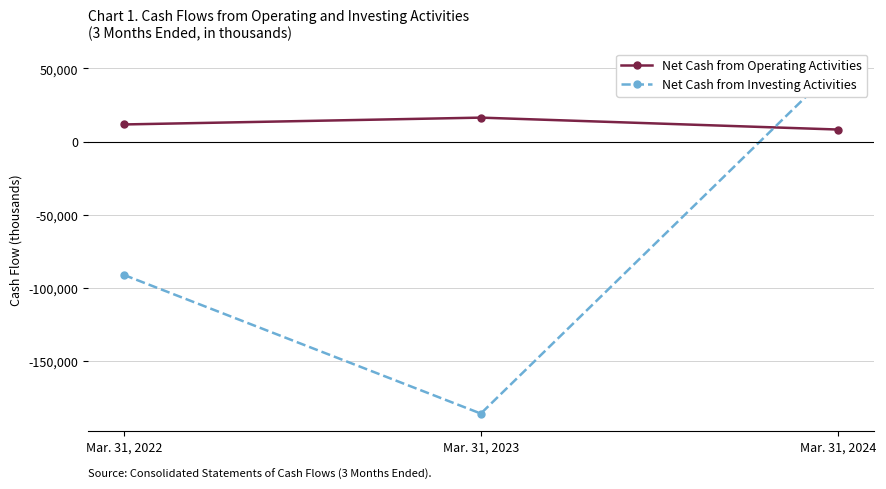

What is the total value across all series at Mar. 31, 2023?

-169290